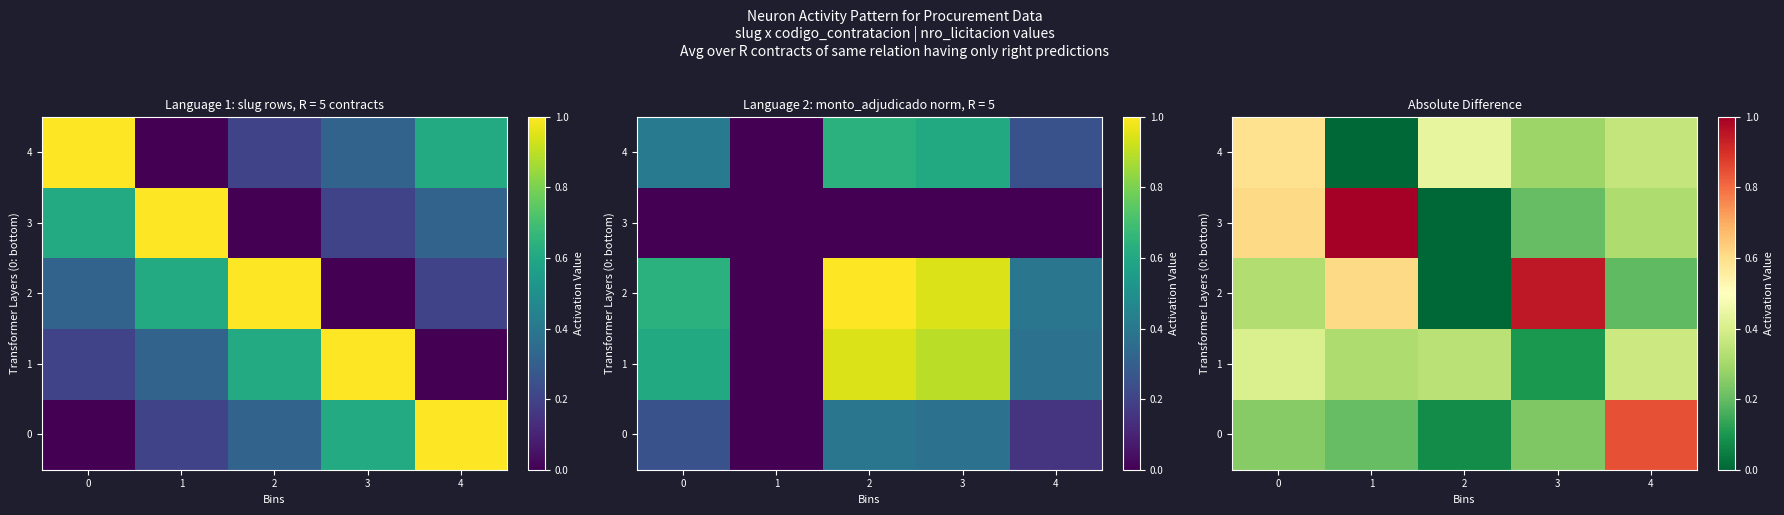

At how many categories does at least one series exceed 0?

5